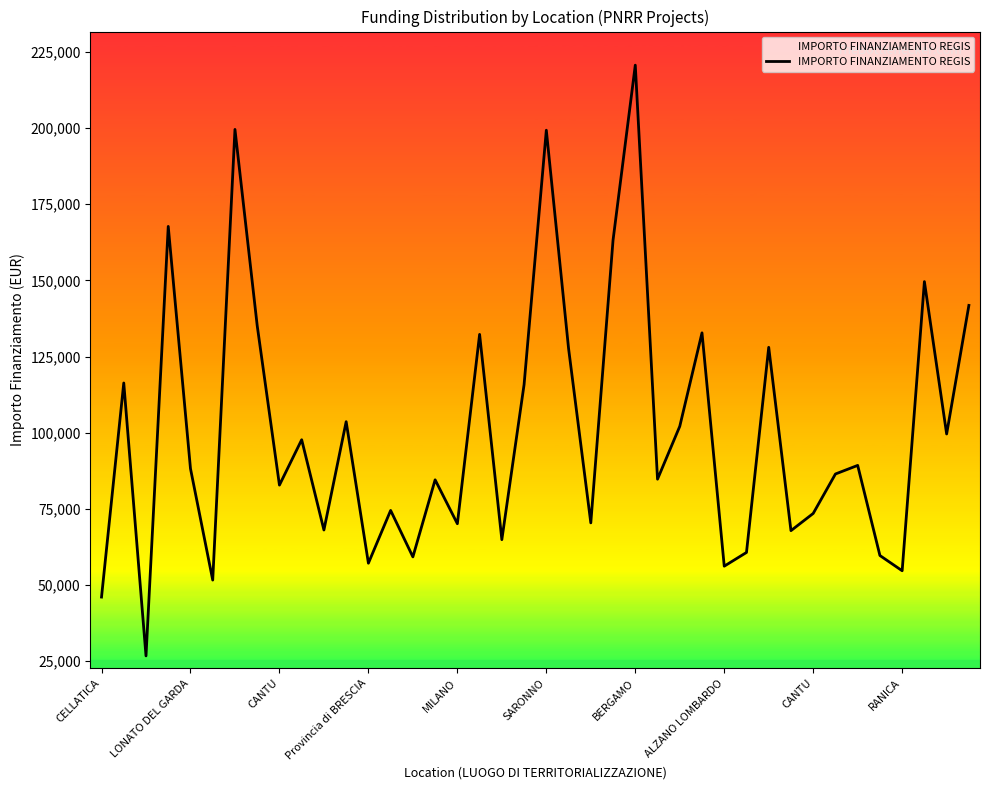

What is the sum of all values?

4010202.8